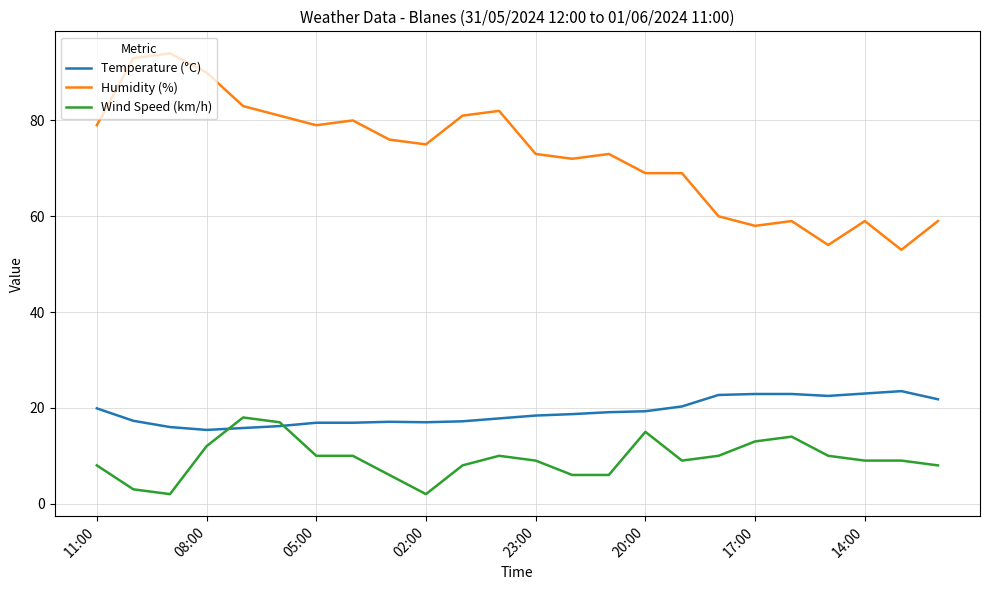

Which series has the largest total across all categories?

Humidity (%)